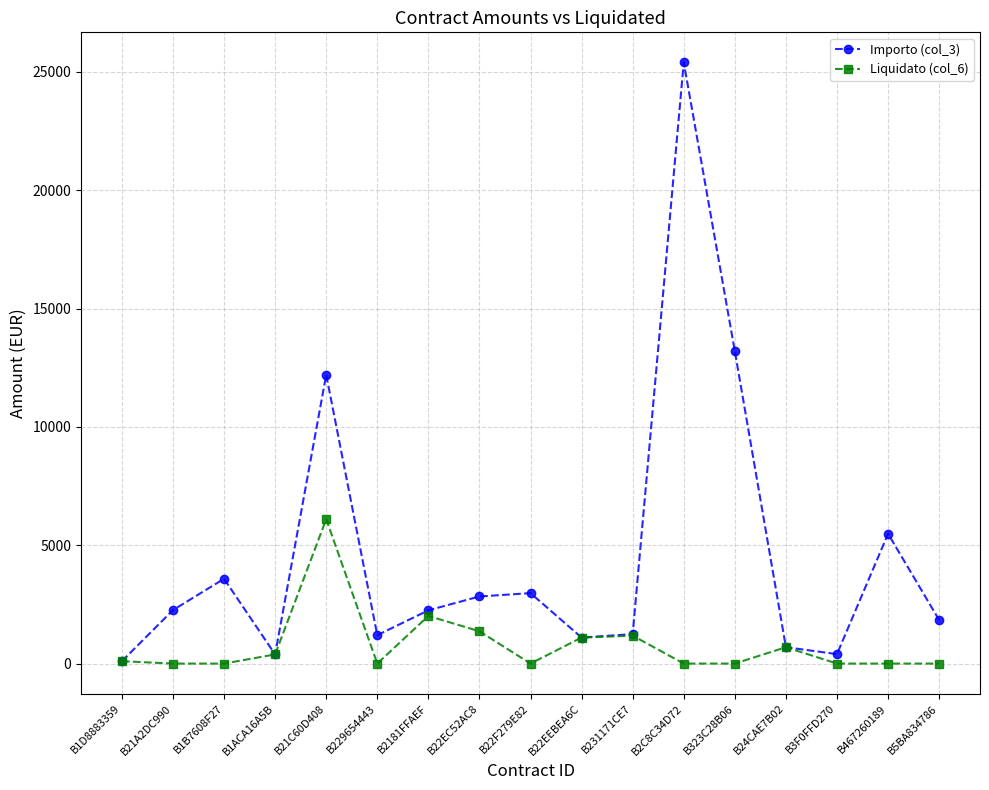

Rank the series by their maximum value, from highest to lowest.

Importo (col_3), Liquidato (col_6)